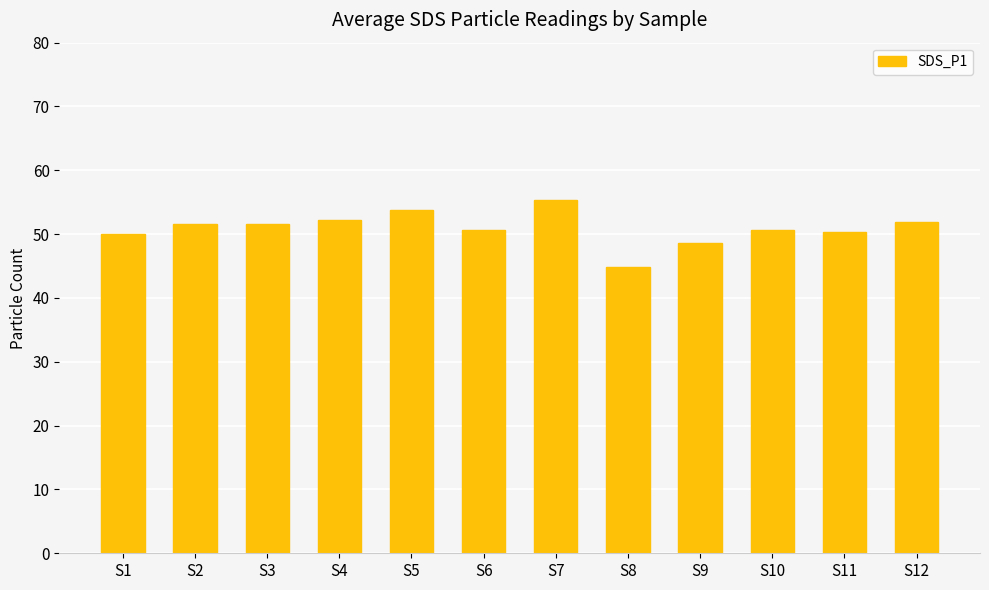

Which has a higher value, S8 or S11?

S11